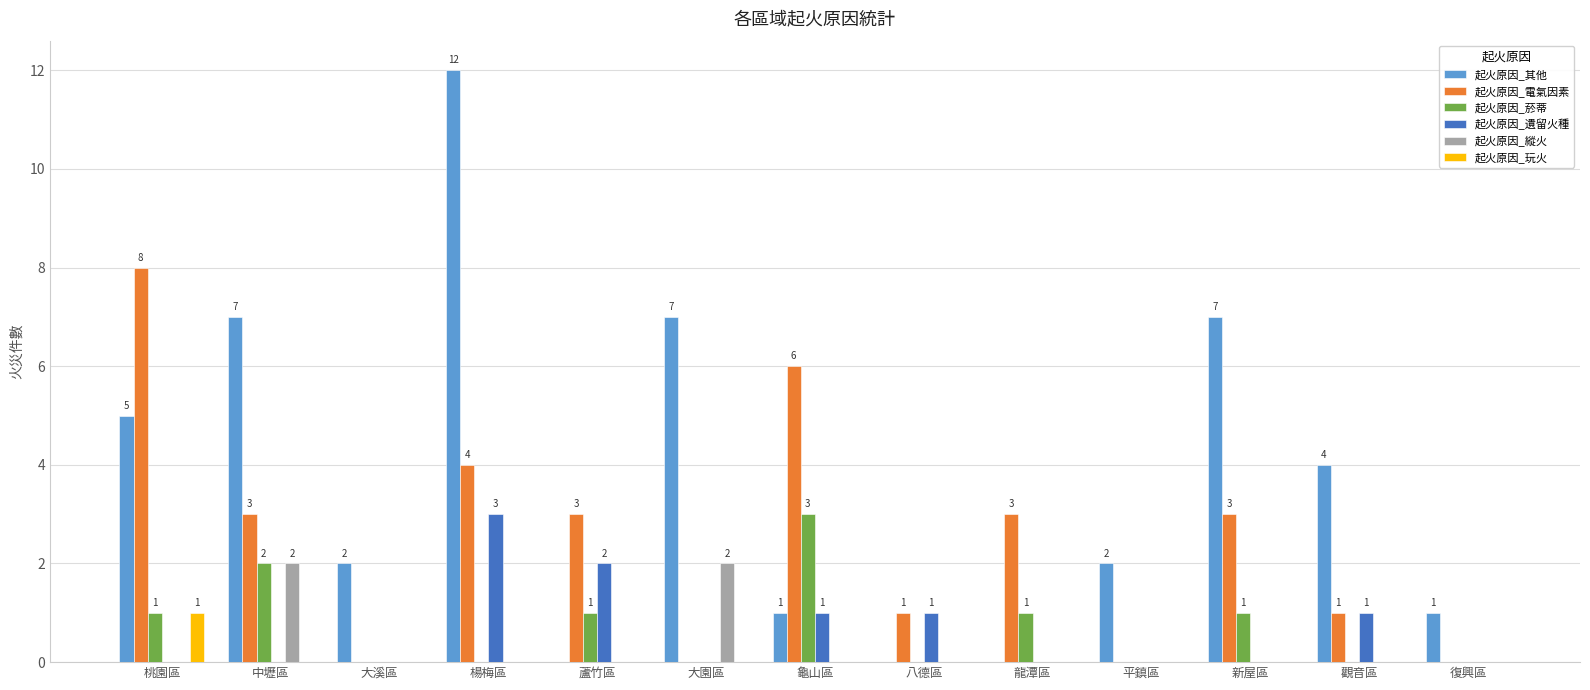

The 起火原因_縱火 series shows 2 at 中壢區. True or false?

True